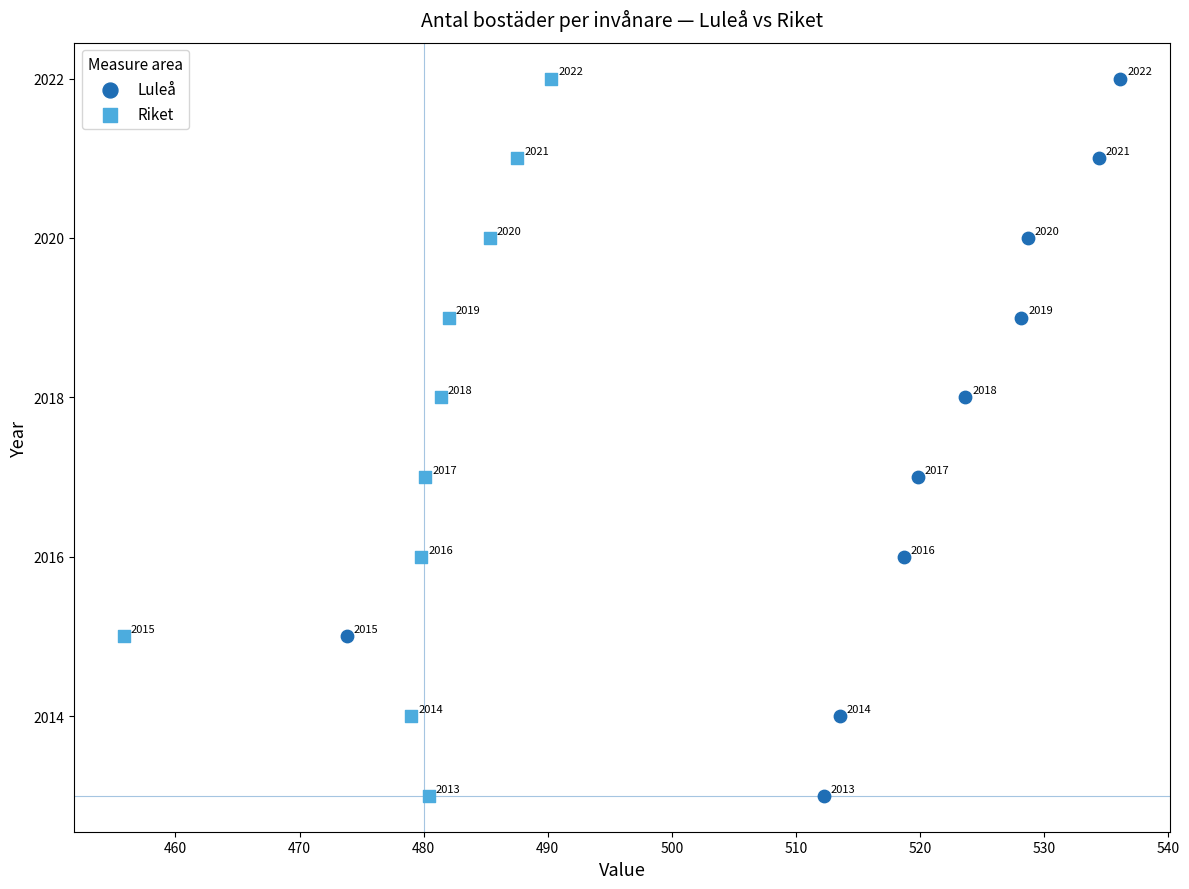

What are all the series names shown in the legend?

Luleå, Riket